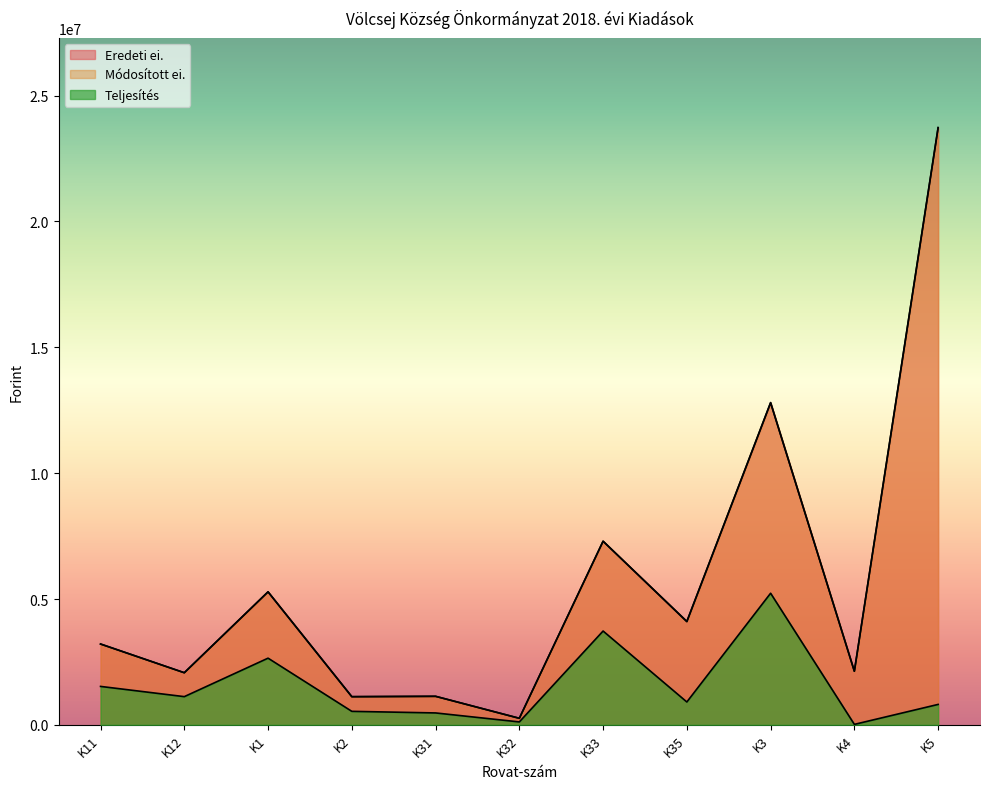

The Teljesítés series shows 63312 at K32. True or false?

False